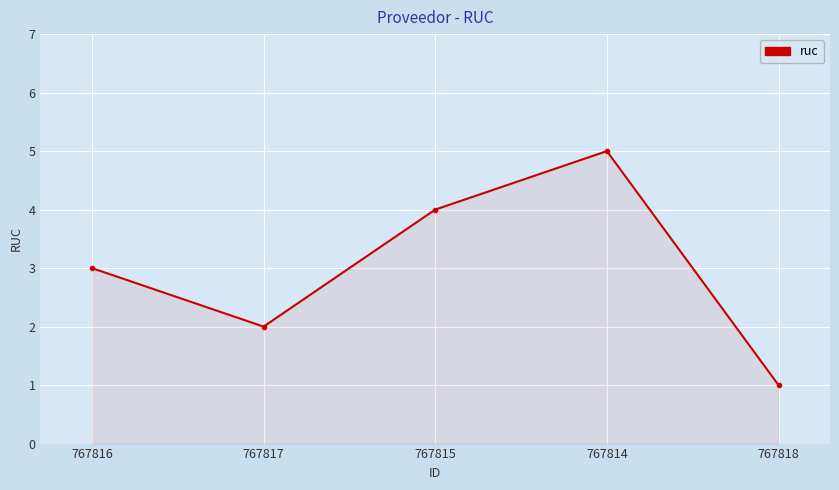

What value does the data have at 767814?

5